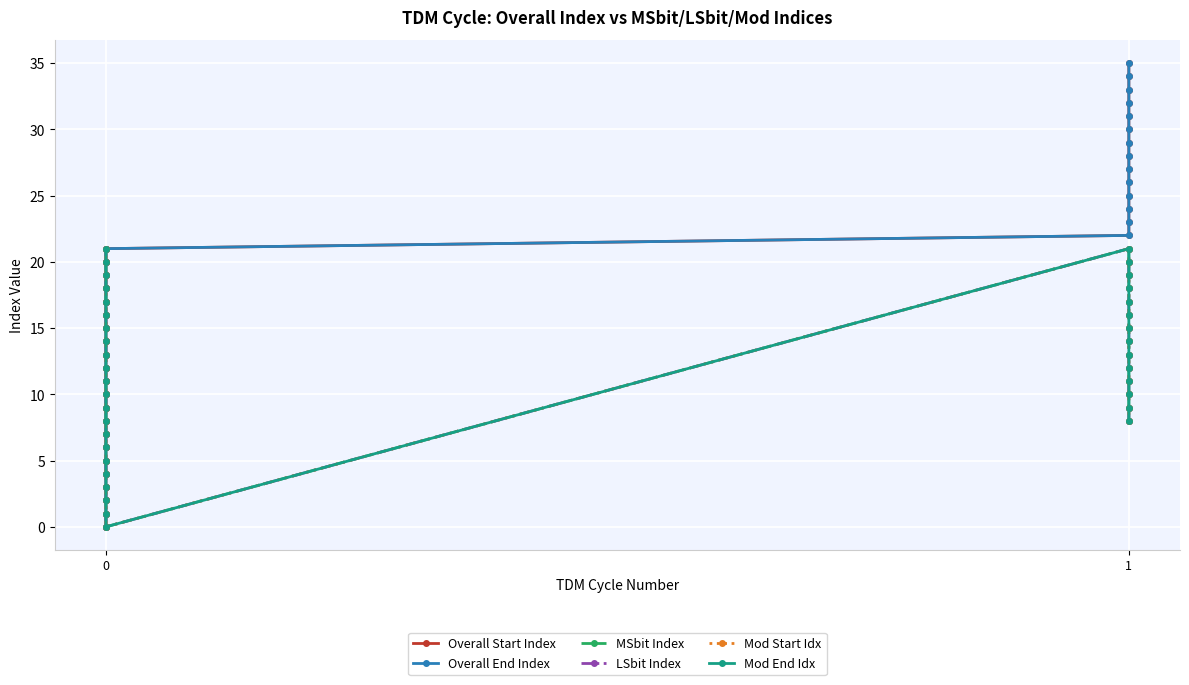

How many interior local peaks does the Mod Start Idx series have?

1